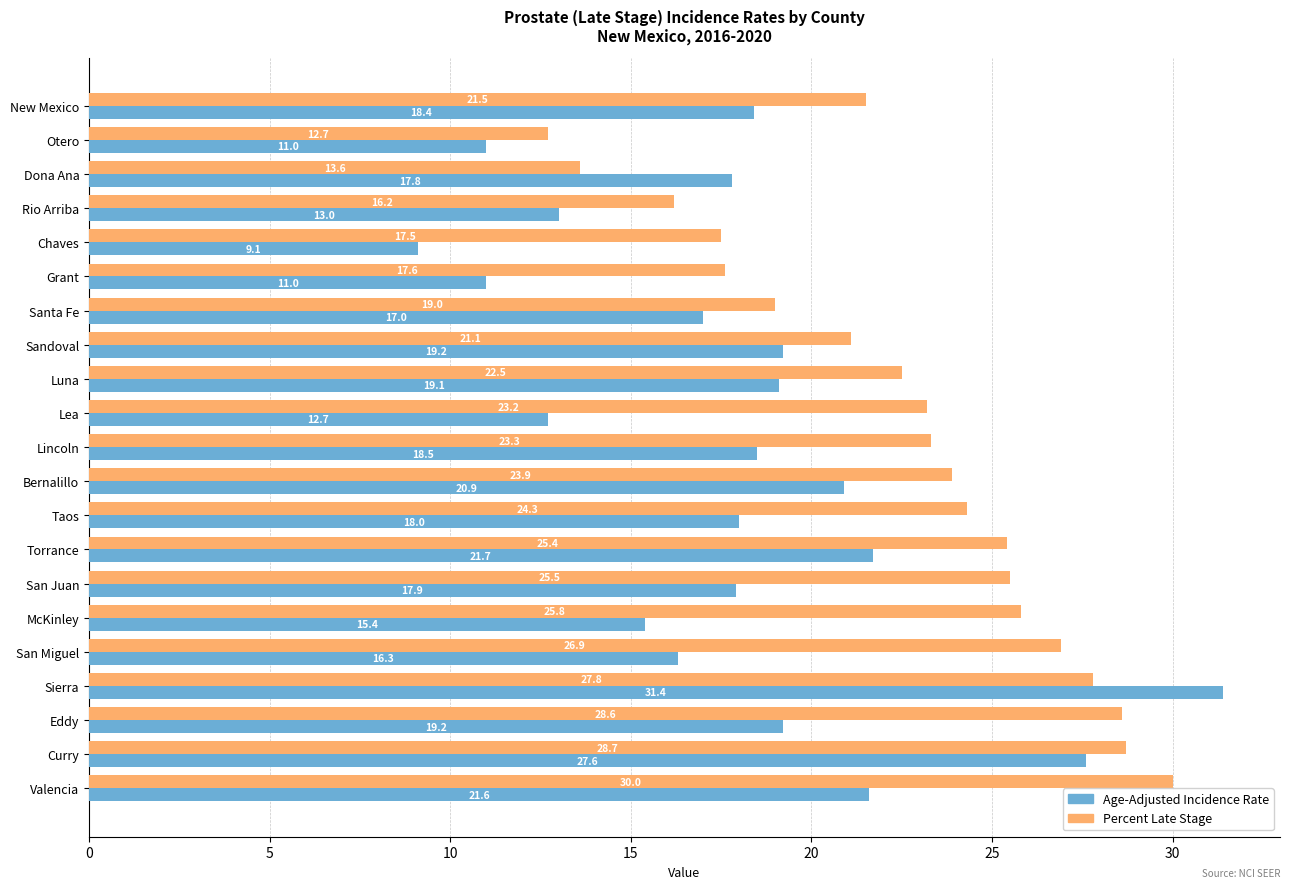

Rank the series by their average value, from lowest to highest.

Age-Adjusted Incidence Rate, Percent Late Stage